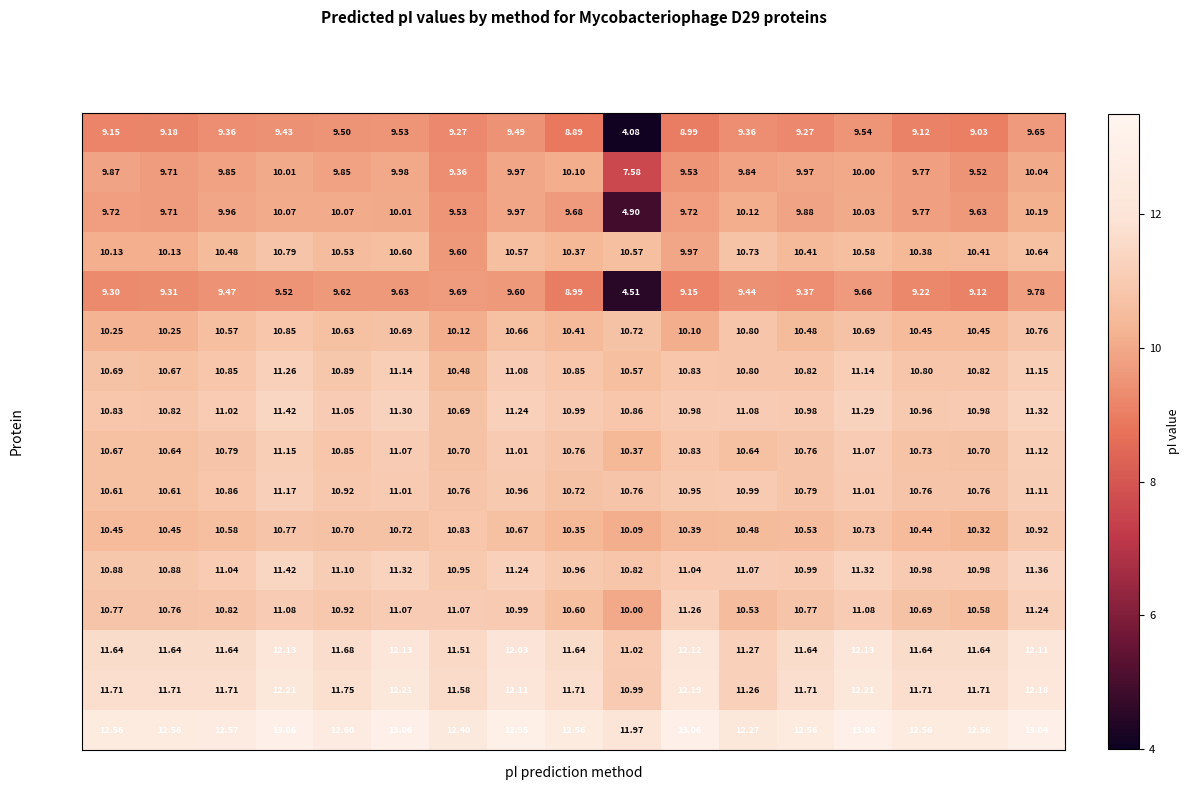

Which series has the largest total across all categories?

Gp76